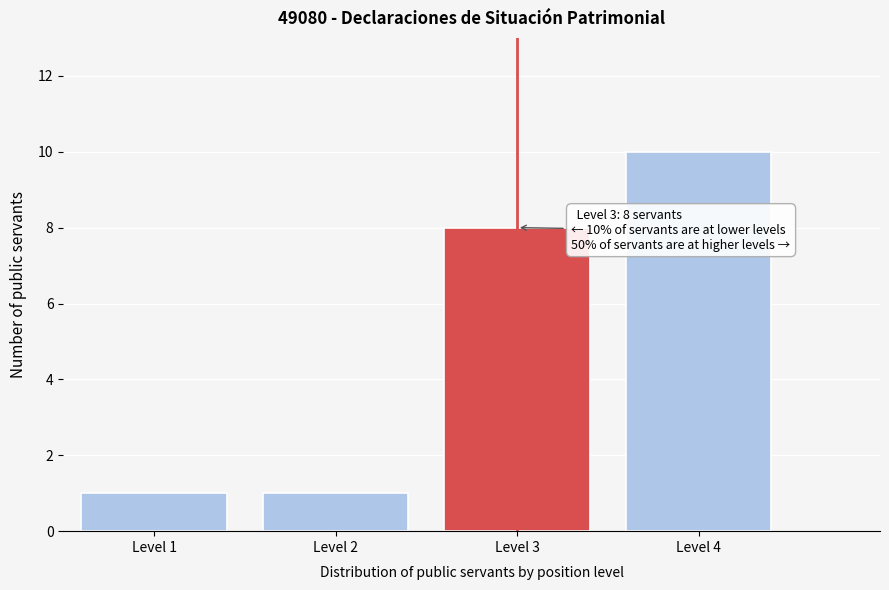

Reading right to left, list all the values displayed in this chart.

Level 4=10	Level 3=8	Level 2=1	Level 1=1